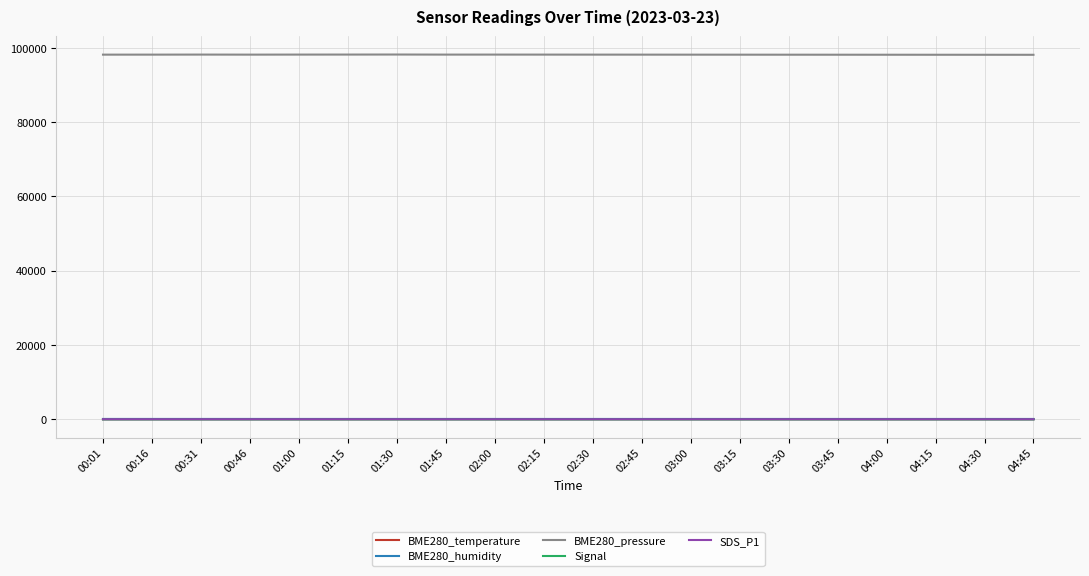

True or false: BME280_pressure and BME280_humidity intersect in this chart.

False